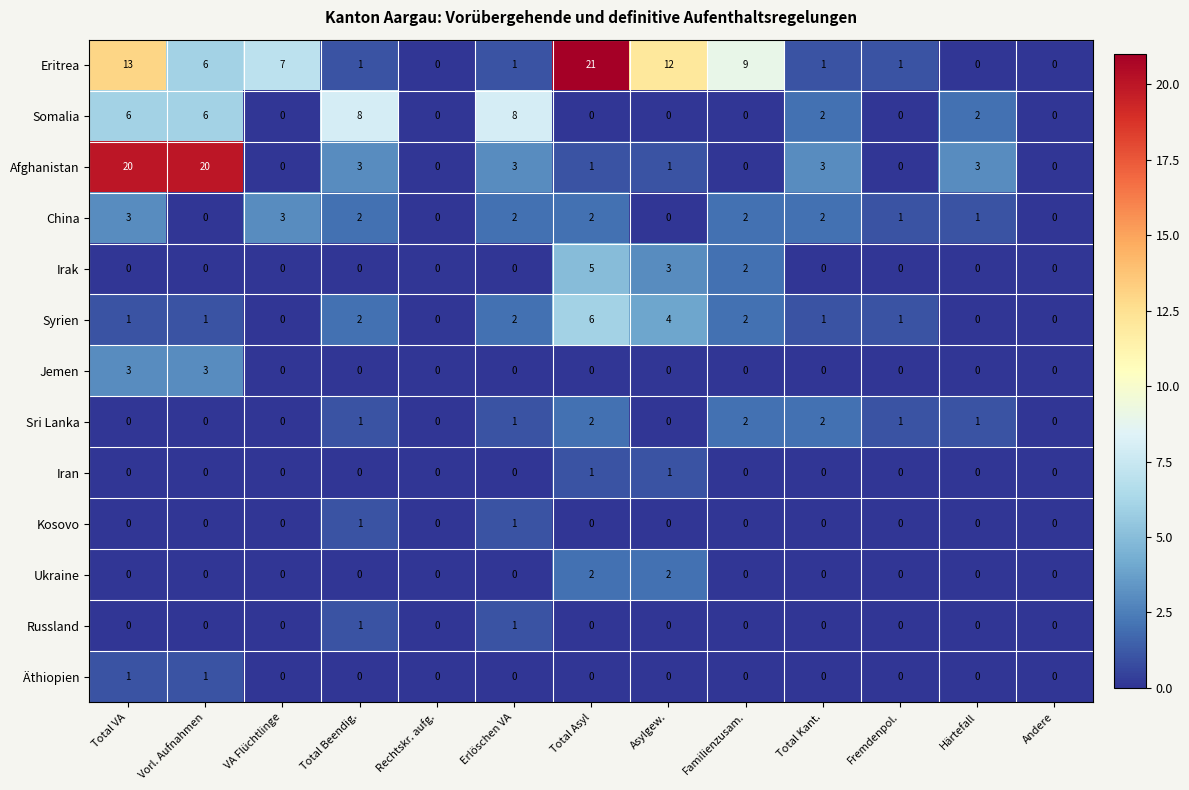

What is the greatest value displayed?

21